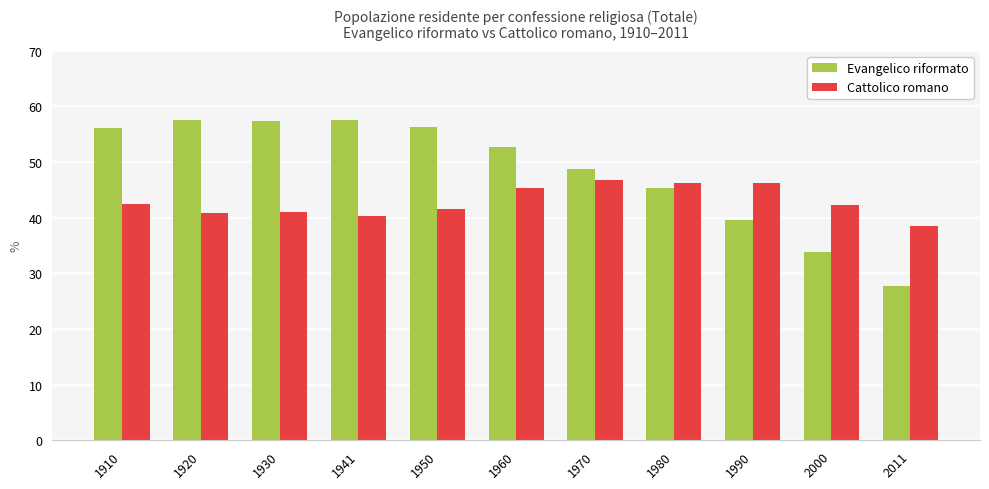

What is the difference between the maximum and minimum values in the Cattolico romano series?

8.3